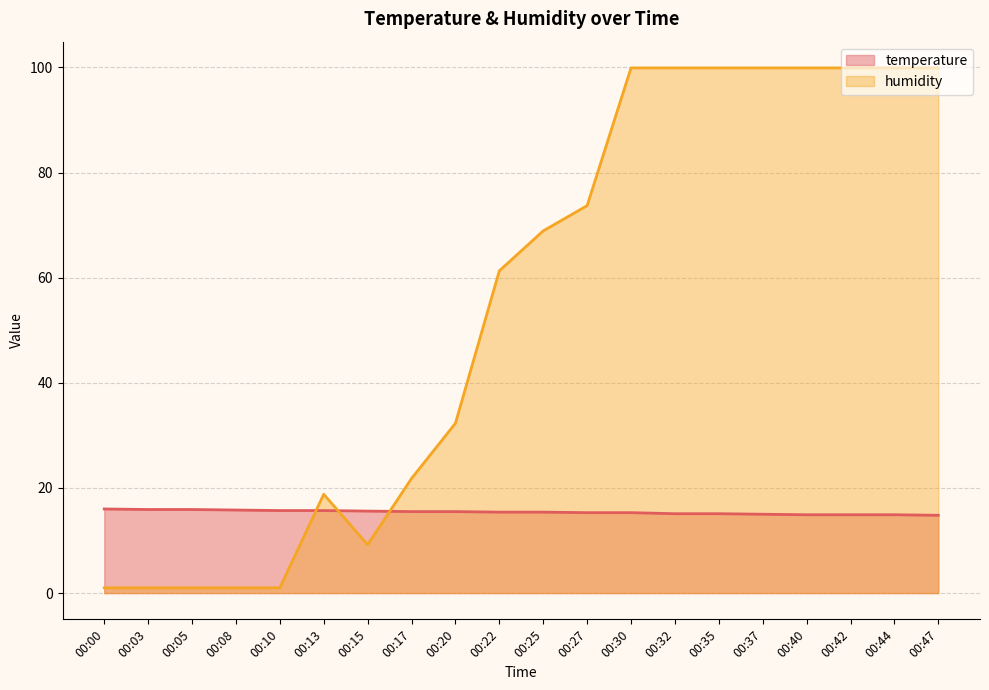

What is the value of the humidity point at the 2nd from the left?

1.0